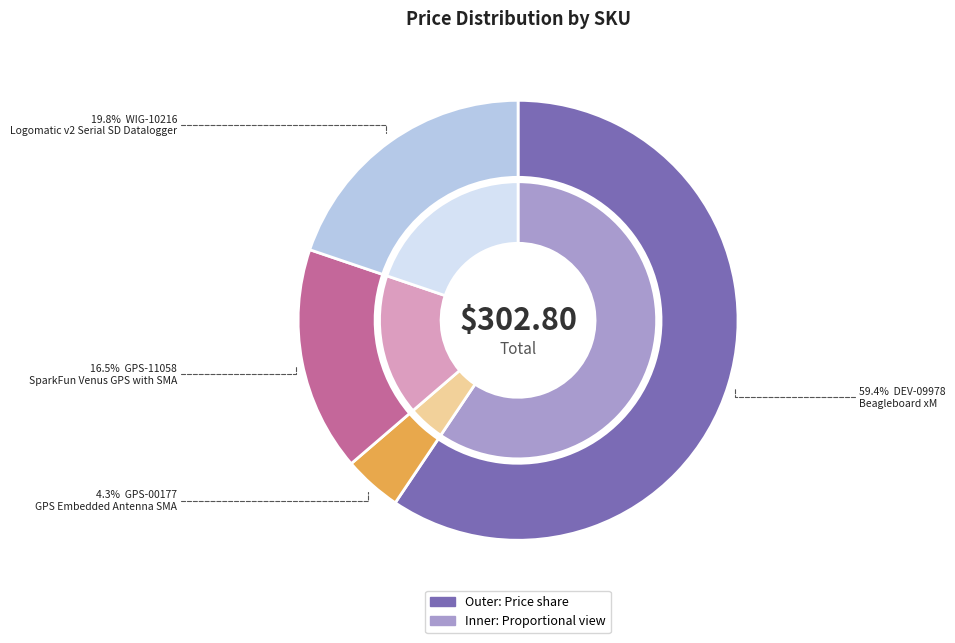

What is the largest slice in the pie chart?

DEV-09978